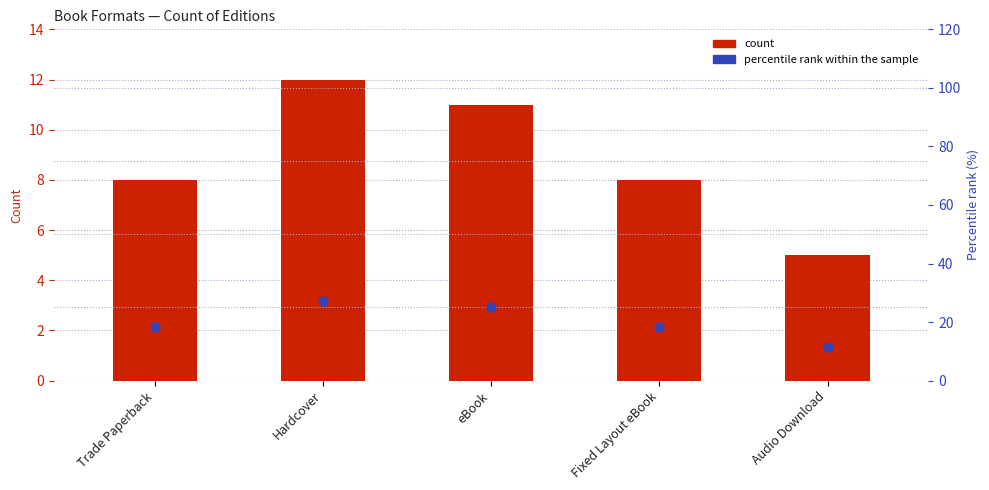

Which series reaches the maximum Y coordinate?

percentile rank within the sample